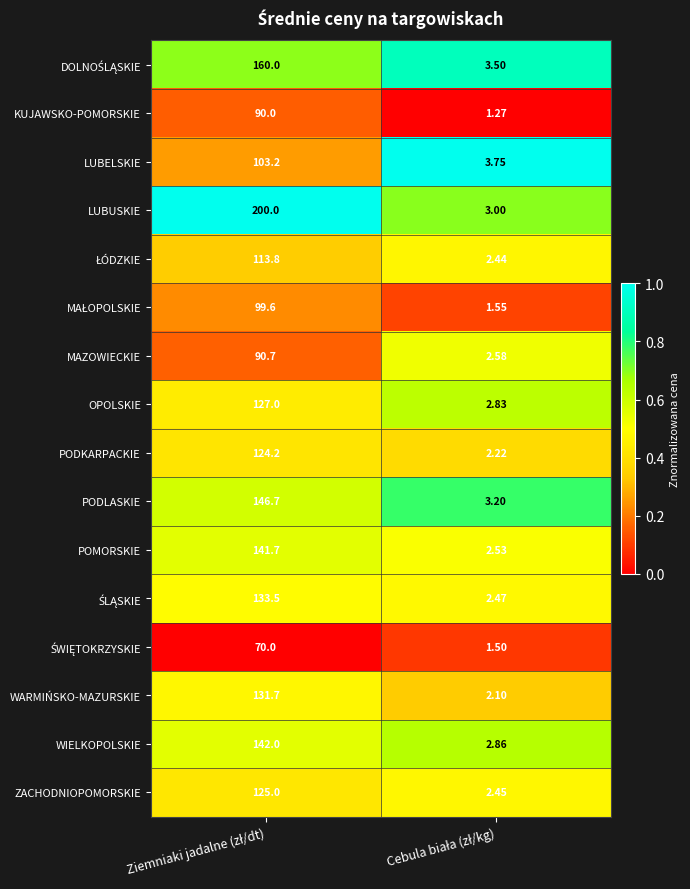

Which series has the largest total across all categories?

LUBUSKIE